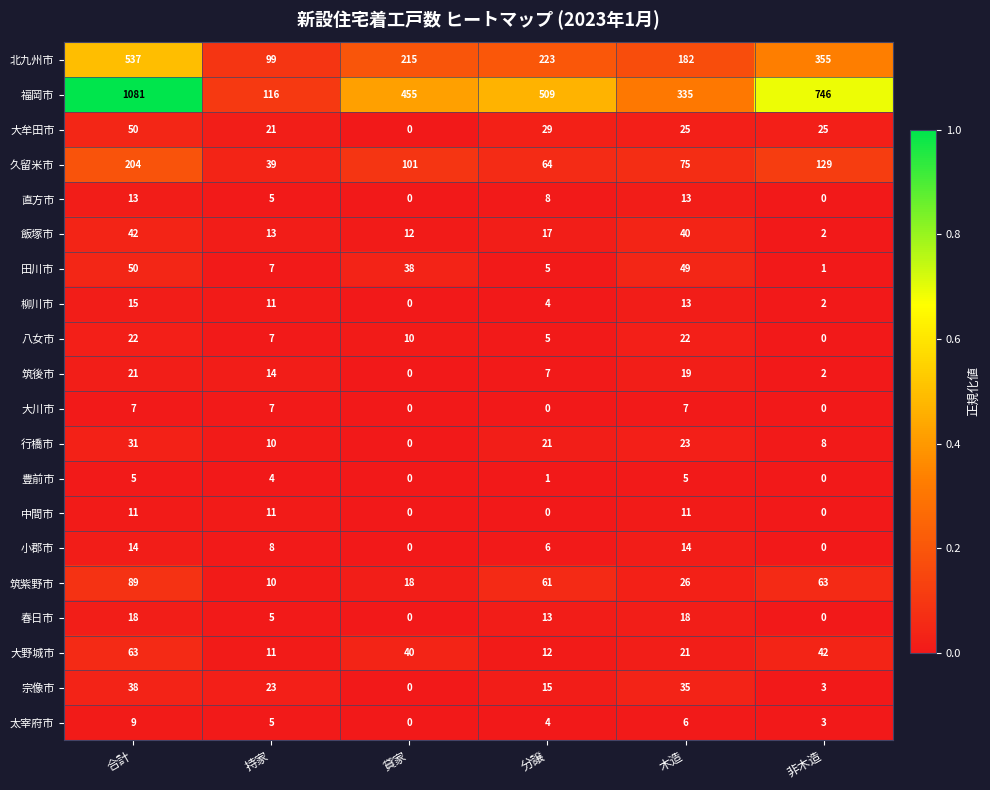

Which series has the largest total across all categories?

福岡市